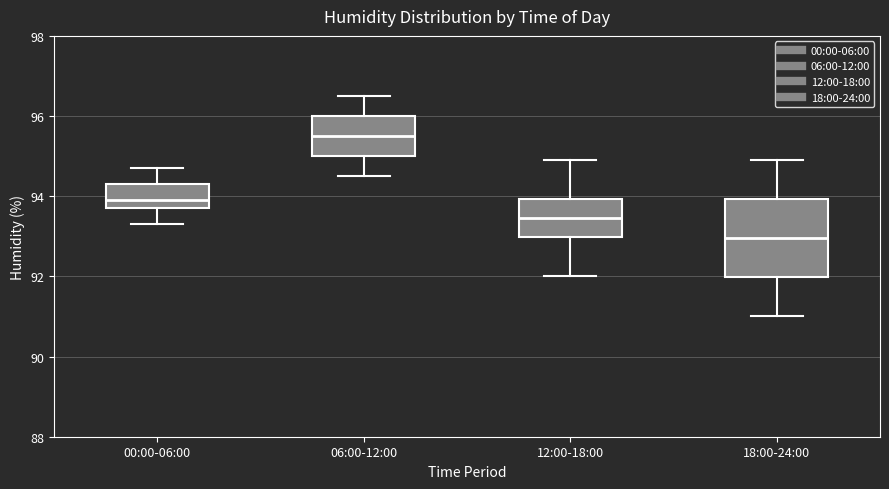

Comparing the boxes themselves (not the whiskers), which one is the tallest?

18:00-24:00